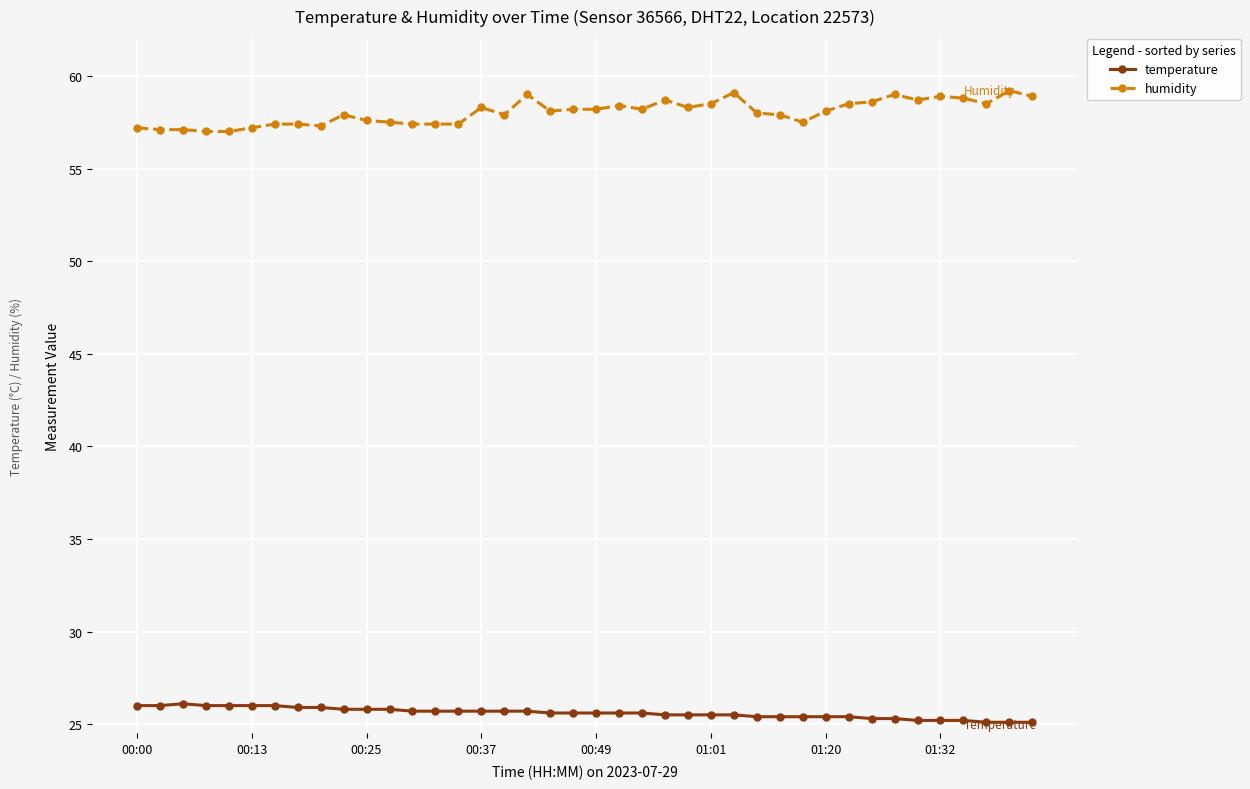

What is the value of the humidity point at the 39th from the left?

59.2